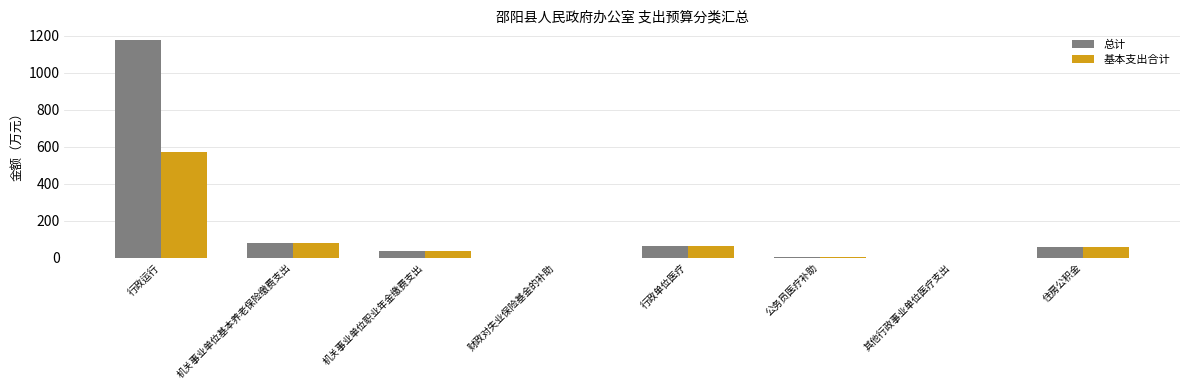

Read the 基本支出合计 value at 公务员医疗补助.

4.8